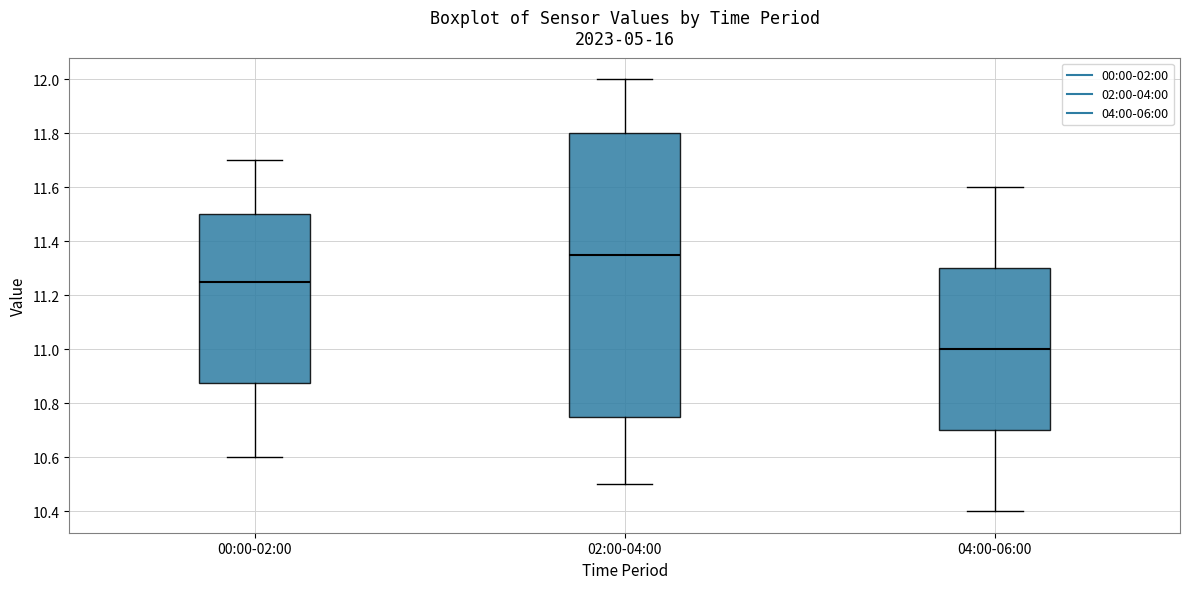

Comparing the boxes themselves (not the whiskers), which one is the tallest?

02:00-04:00